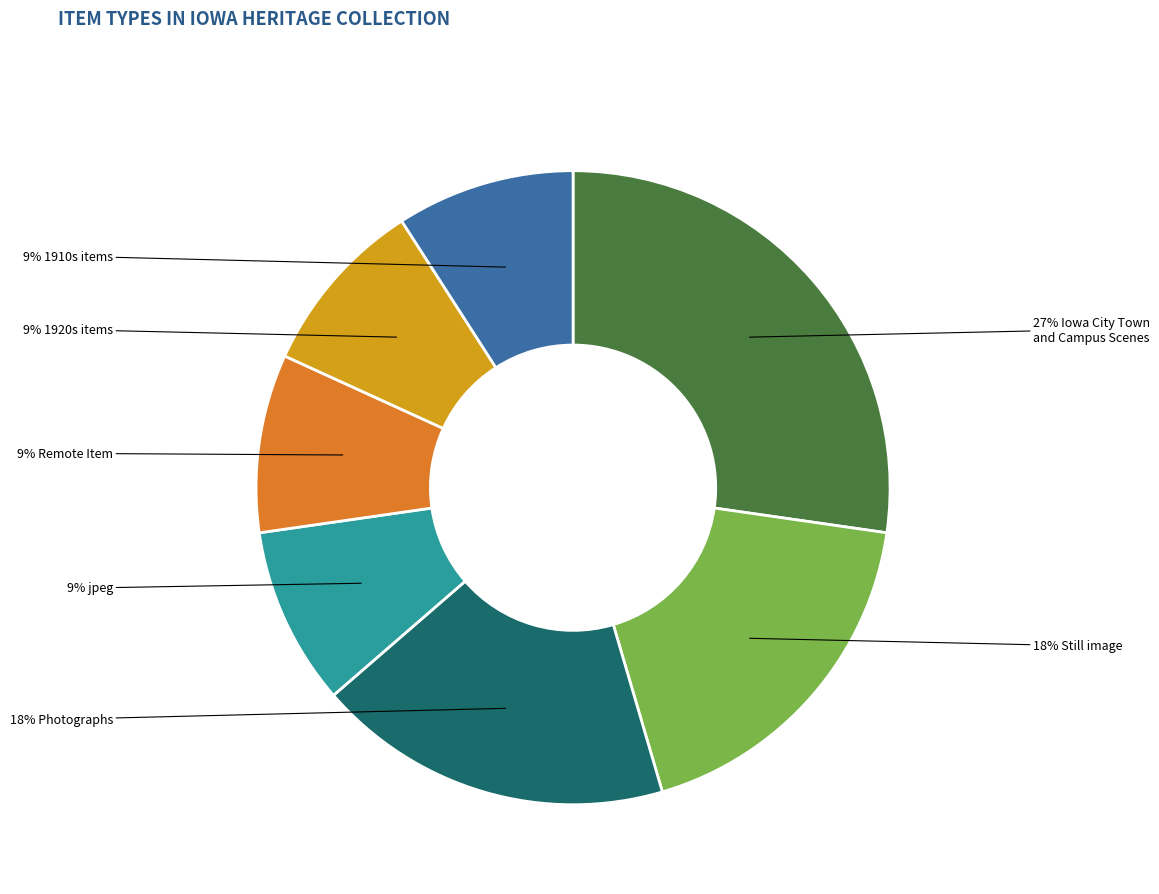

To the nearest percent, what is the difference between the largest and smallest slice percentages?

18%